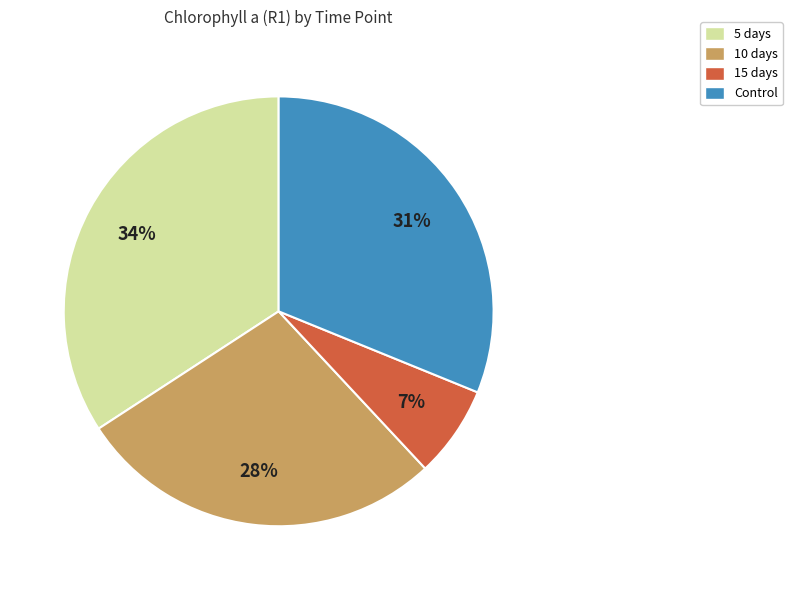

To the nearest percent, what is the difference between the 5 days and 15 days slice percentages?

27%